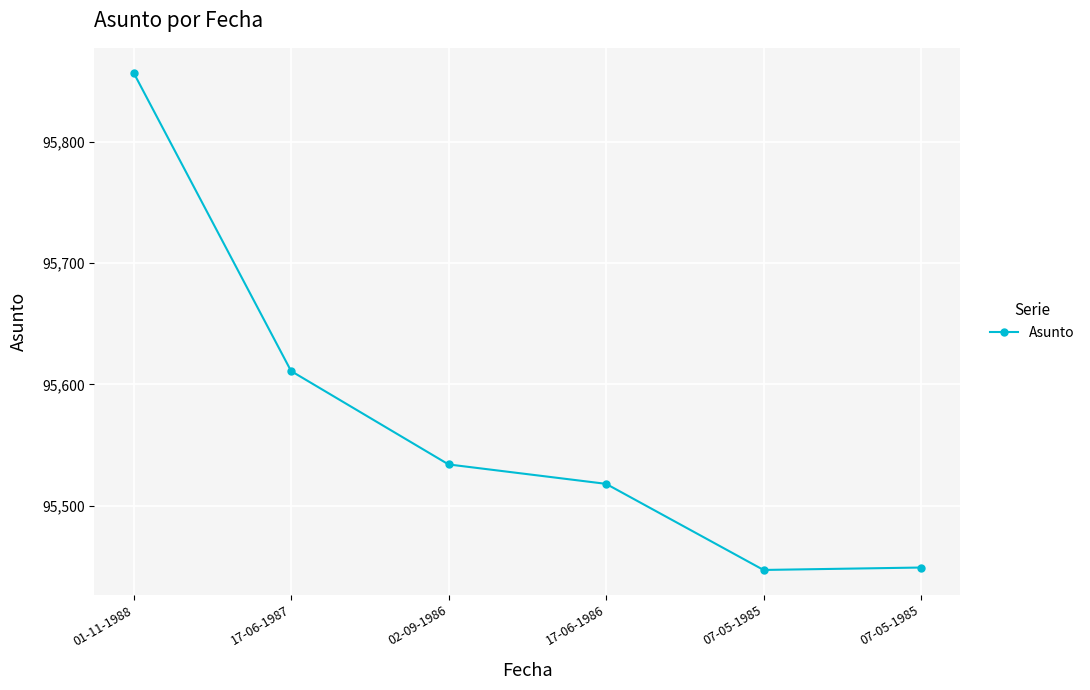

Count the number of data series in this chart.

1